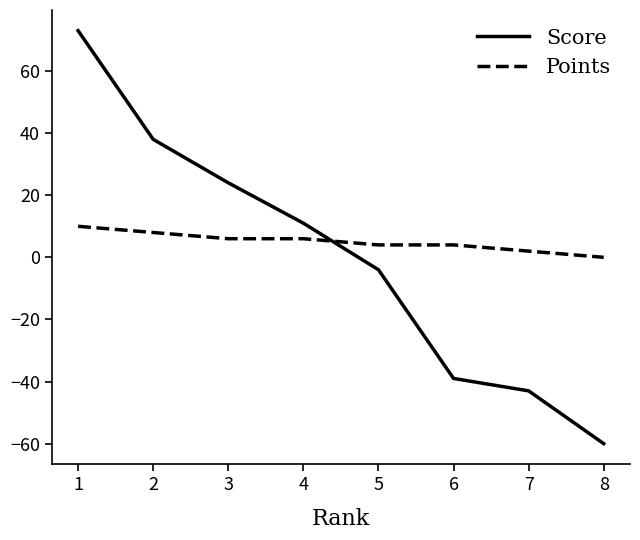

What is the difference between the maximum and minimum values in the Points series?

10